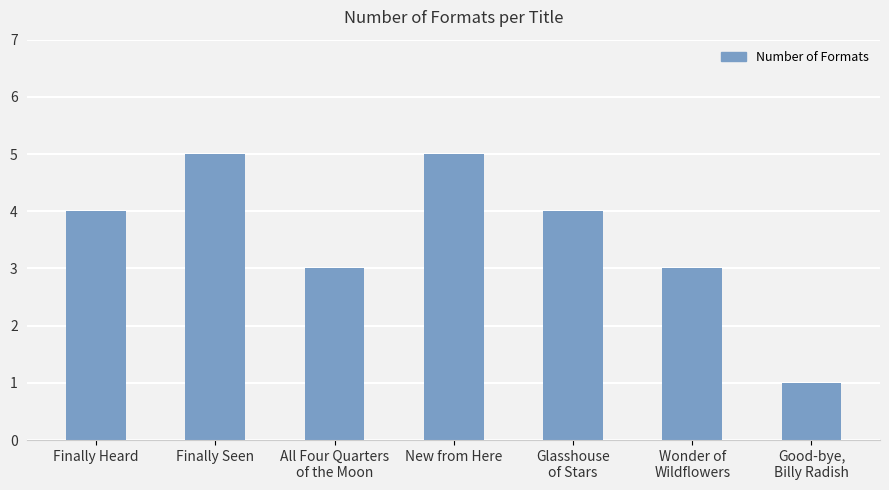

What is the greatest value displayed?

5